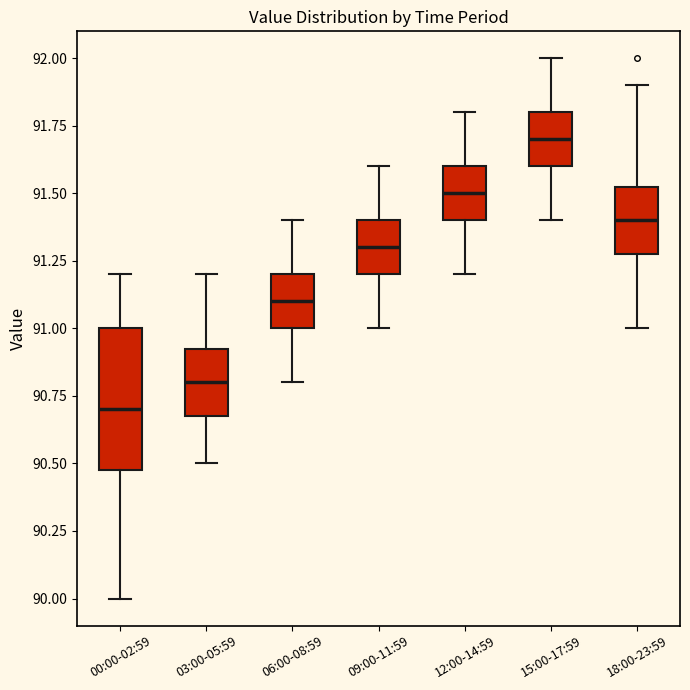

Comparing the boxes themselves (not the whiskers), which one is the tallest?

00:00-02:59